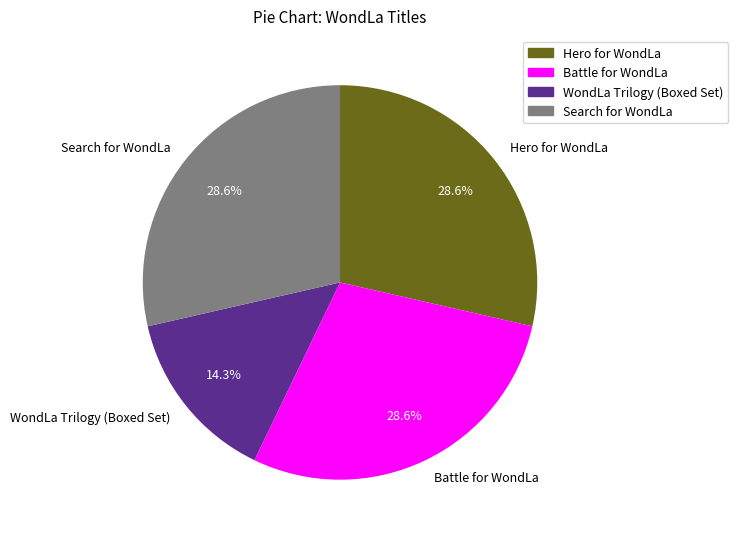

The Hero for WondLa slice represents 22% of the pie. True or false?

False